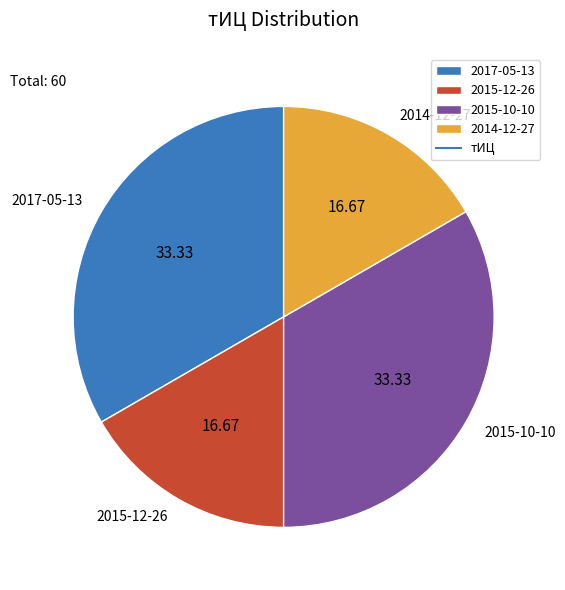

Is there any slice that represents more than half of the pie?

No